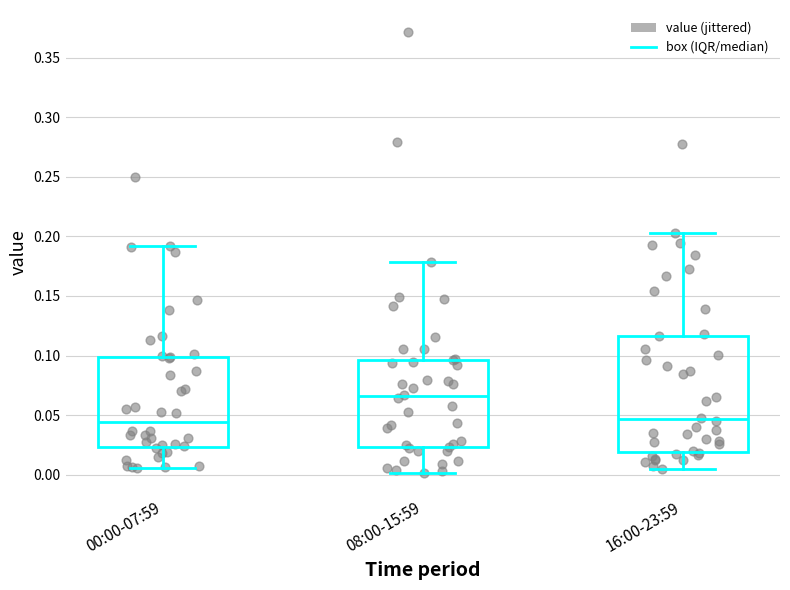

Where is the upper edge of the box for 00:00-07:59 on the y-axis? The values are not printed on the chart, so give them approximately, as read against the axis.

0.100